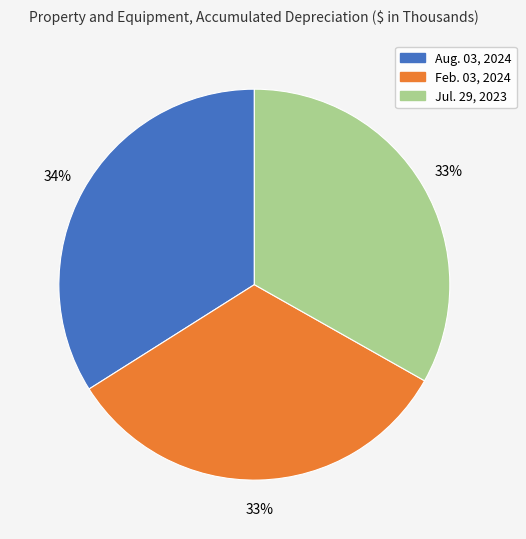

What is the ratio of the value at Jul. 29, 2023 to the value at Feb. 03, 2024?

1.0